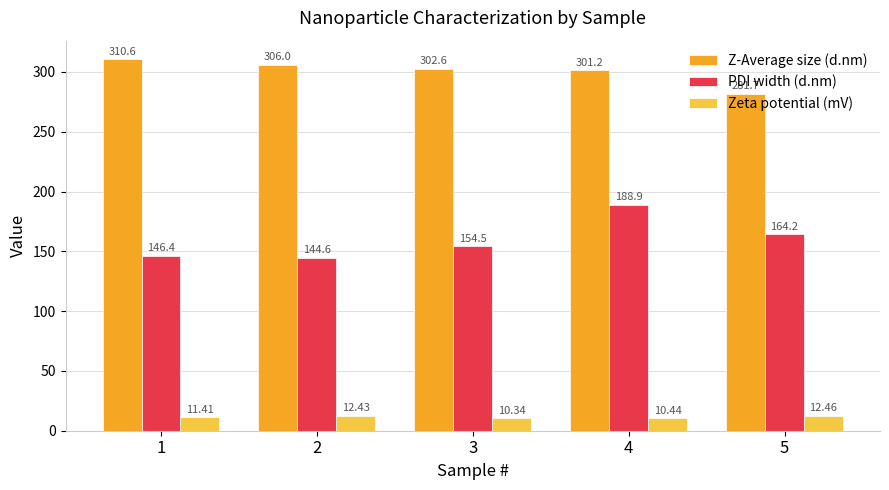

The PDI width (d.nm) series shows 107.0 at 5. True or false?

False